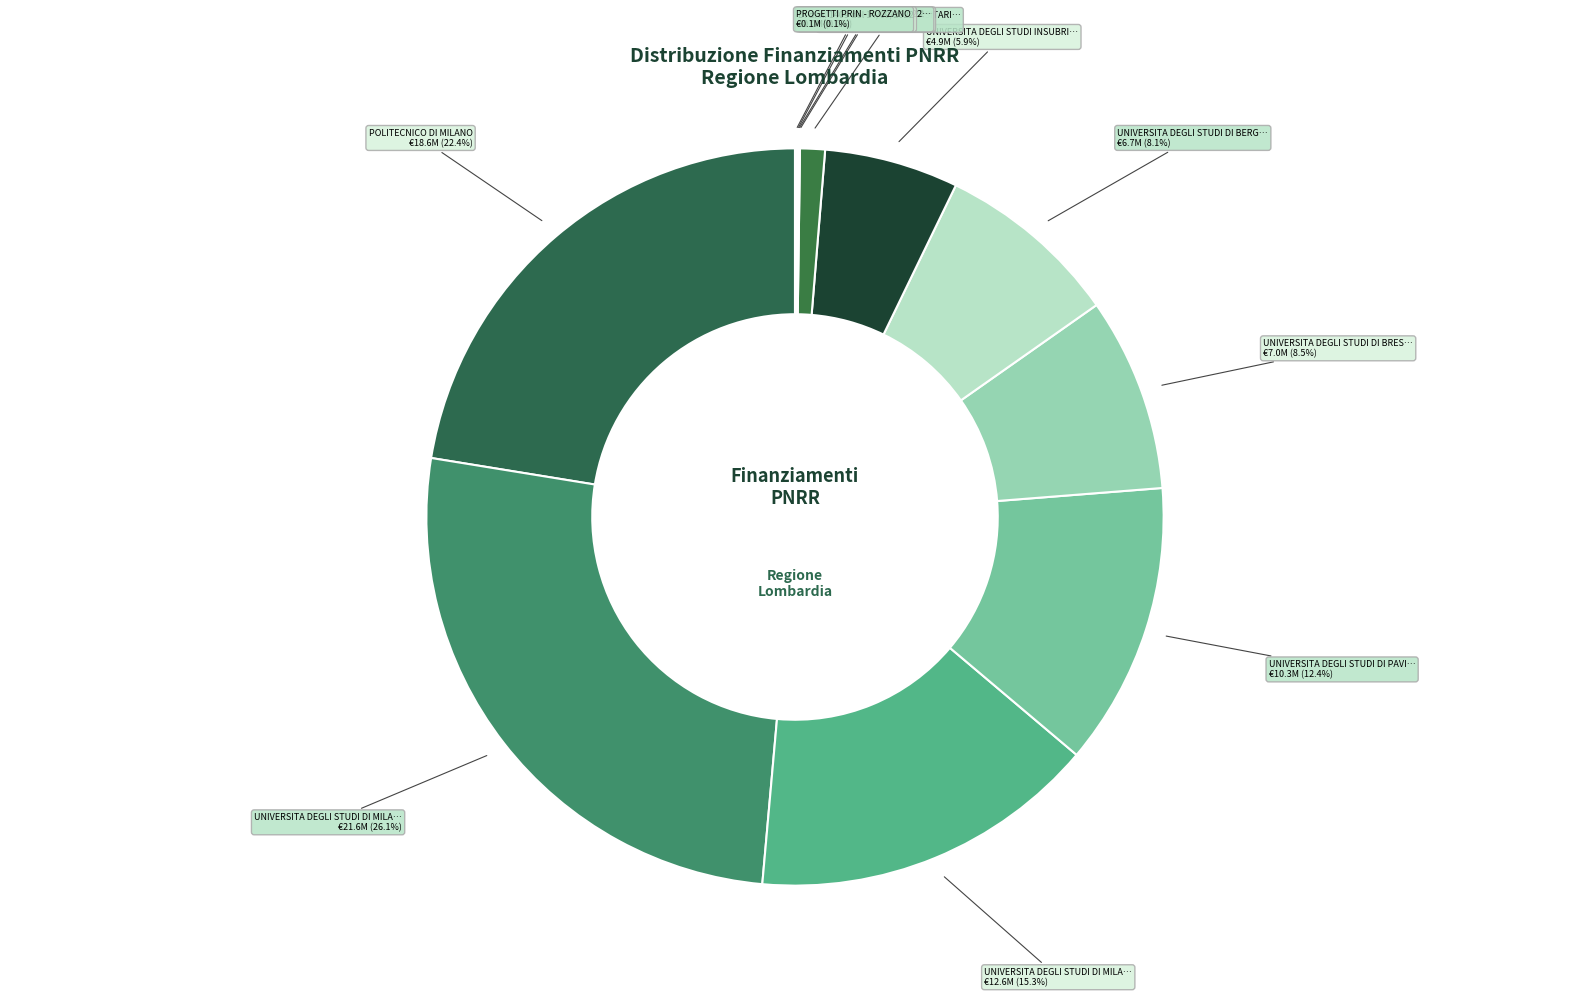

Is there a majority slice in this chart?

No